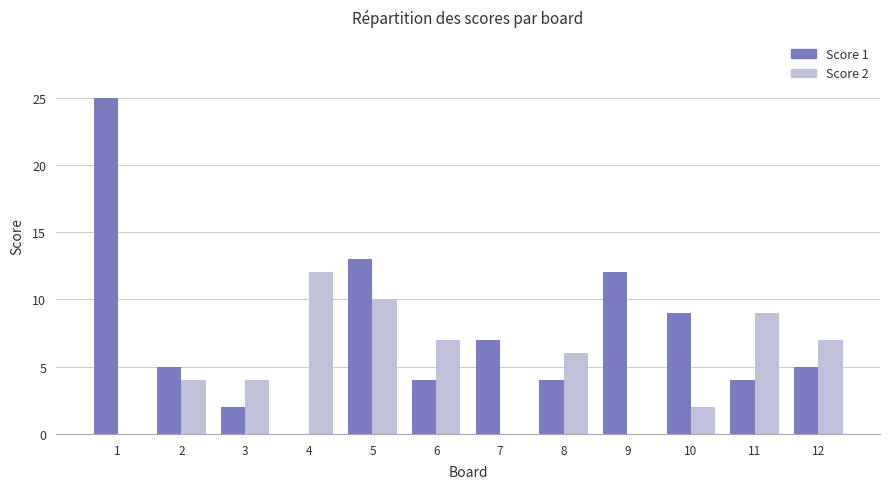

What is the sum of all Score 1 values?

90